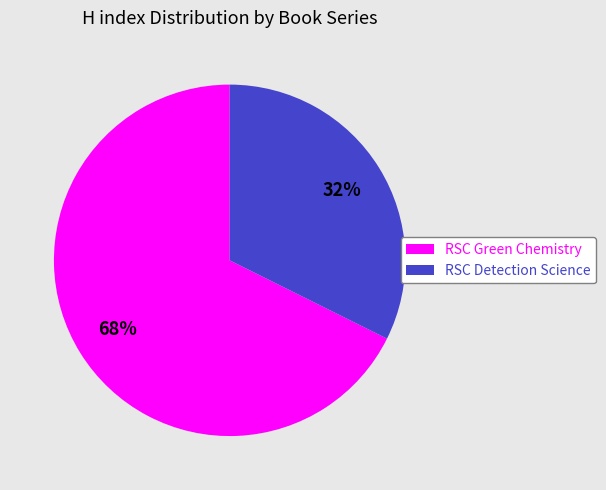

Combined, do RSC Detection Science and RSC Green Chemistry account for over 50%?

Yes